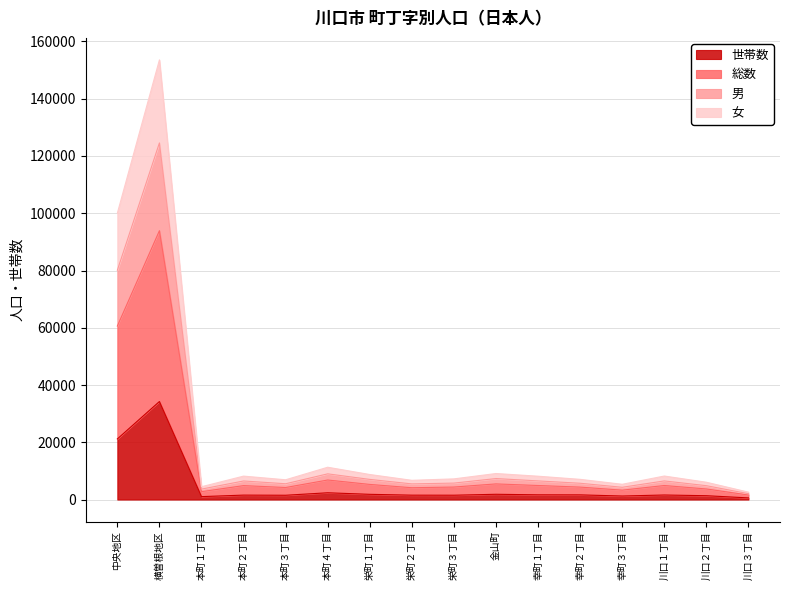

Reading left to right, list all the values displayed in this chart.

世帯数: 中央地区=21168	横曽根地区=34236	本町１丁目=1020	本町２丁目=1552	本町３丁目=1499	本町４丁目=2366	栄町１丁目=1823	栄町２丁目=1533	栄町３丁目=1515	金山町=1839	幸町１丁目=1653	幸町２丁目=1634	幸町３丁目=1232	川口１丁目=1590	川口２丁目=1340	川口３丁目=572
総数: 中央地区=100036	横曽根地区=153576	本町１丁目=4480	本町２丁目=8184	本町３丁目=6909	本町４丁目=11286	栄町１丁目=8747	栄町２丁目=6719	栄町３丁目=7221	金山町=9093	幸町１丁目=8153	幸町２丁目=7058	幸町３丁目=5336	川口１丁目=8216	川口２丁目=6046	川口３丁目=2588
男: 中央地区=80098	横曽根地区=124568	本町１丁目=3650	本町２丁目=6488	本町３丁目=5518	本町４丁目=8980	栄町１丁目=7035	栄町２丁目=5467	栄町３丁目=5748	金山町=7333	幸町１丁目=6512	幸町２丁目=5692	幸町３丁目=4283	川口１丁目=6509	川口２丁目=4841	川口３丁目=2042
女: 中央地区=60602	横曽根地区=93906	本町１丁目=2750	本町２丁目=4868	本町３丁目=4204	本町４丁目=6826	栄町１丁目=5285	栄町２丁目=4126	栄町３丁目=4368	金山町=5466	幸町１丁目=4903	幸町２丁目=4346	幸町３丁目=3284	川口１丁目=4903	川口２丁目=3693	川口３丁目=1580